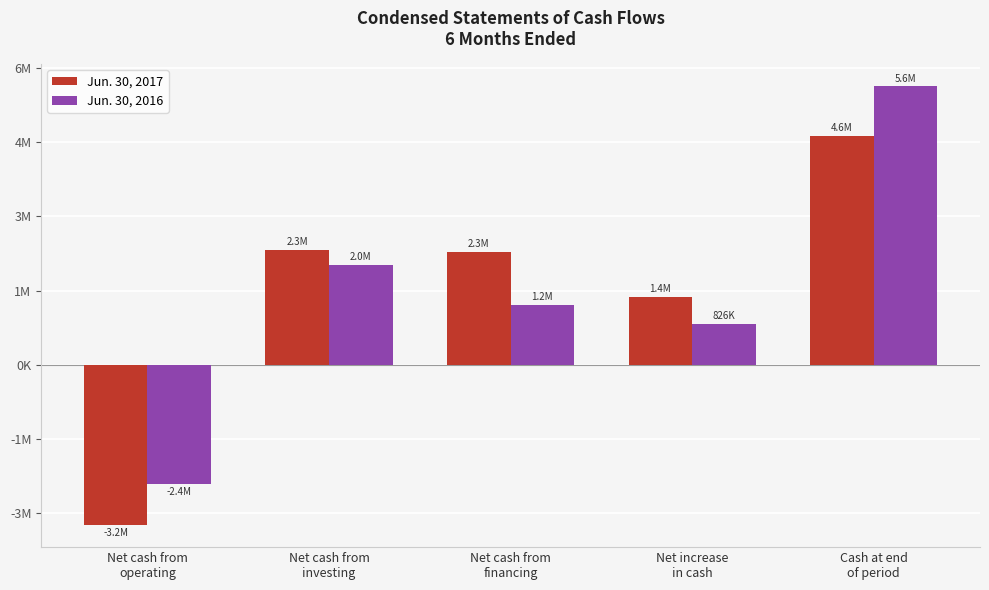

What is the greatest value displayed?

5630034